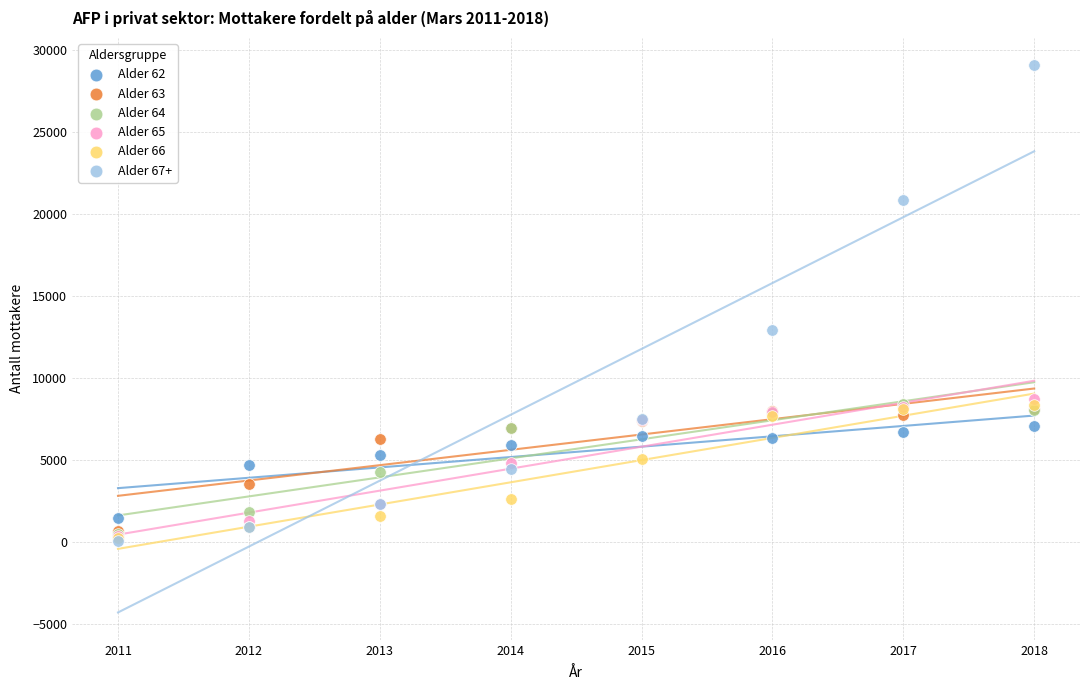

Across all series, what Y value is closest to 14595?

12943